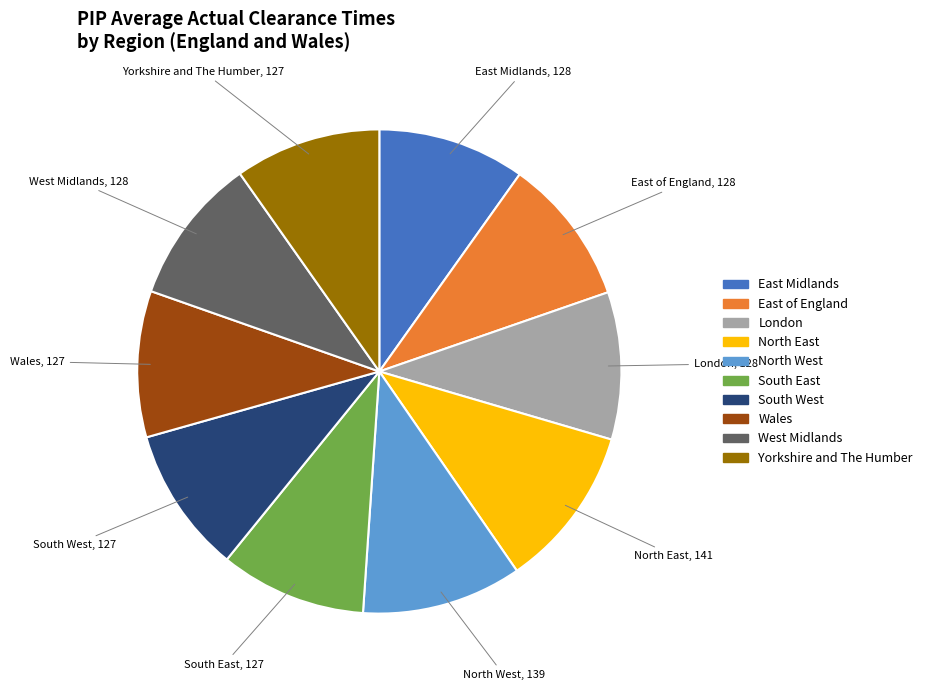

Does East Midlands account for over 50% of the chart?

No